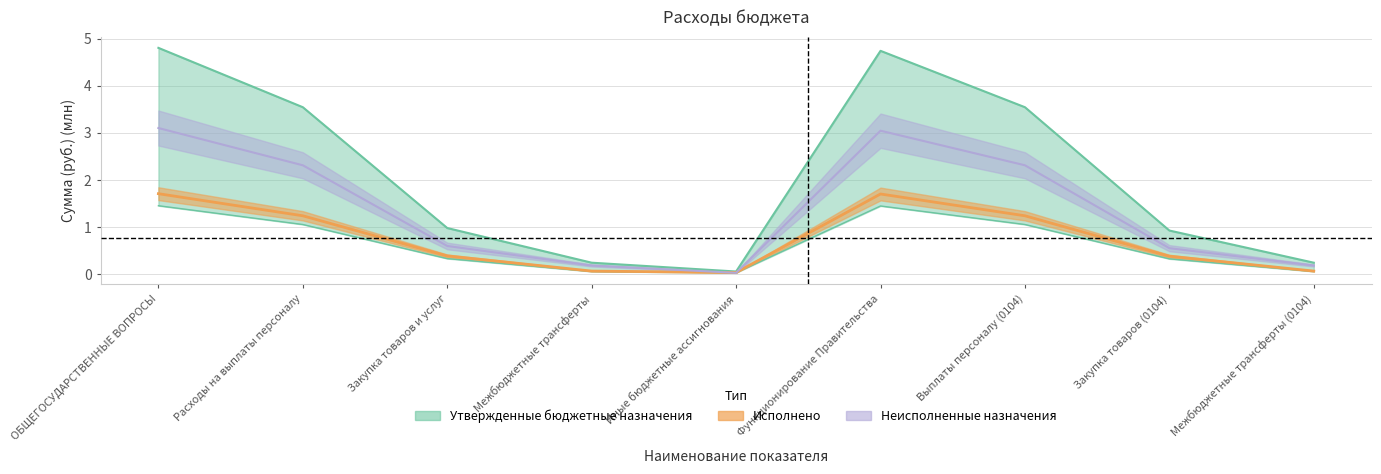

What is the label of the 4th point from the right?

Функционирование Правительства